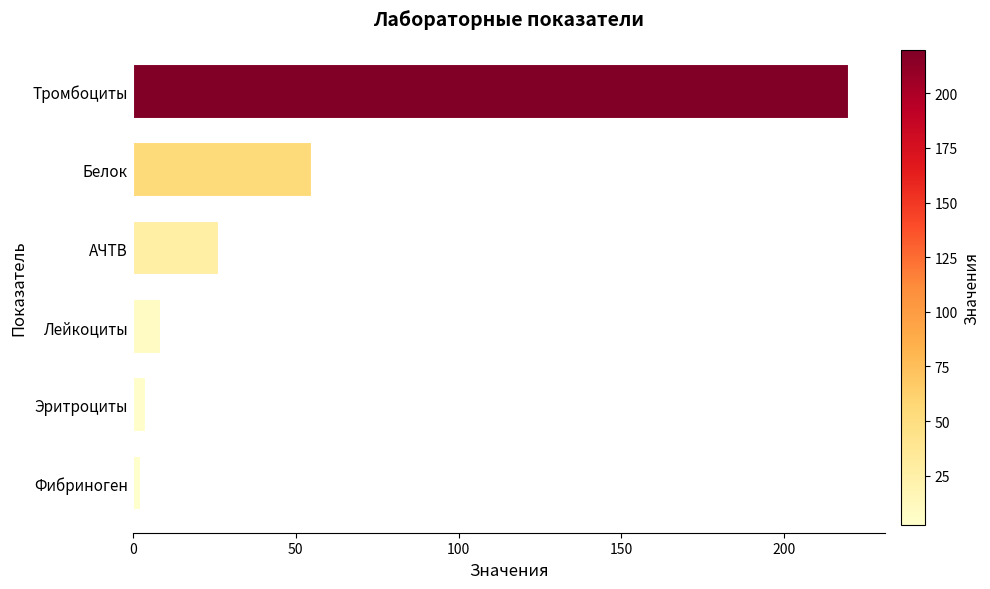

What is the difference between the maximum and minimum values?

217.4